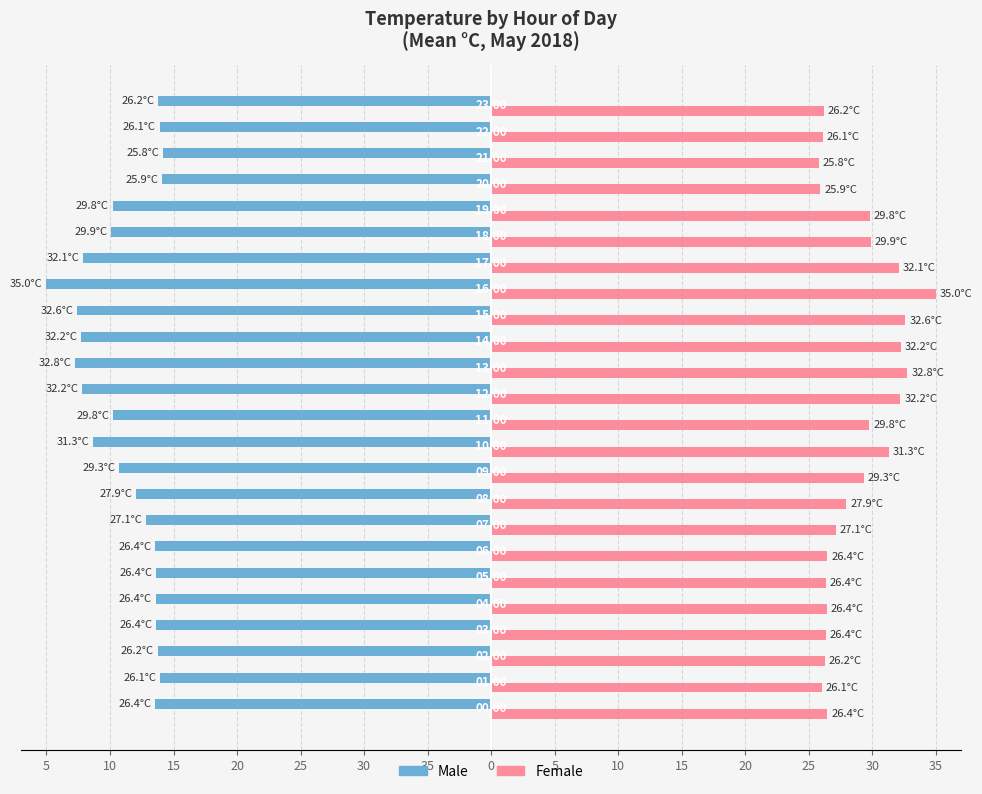

What are all the series names shown in the legend?

Male, Female